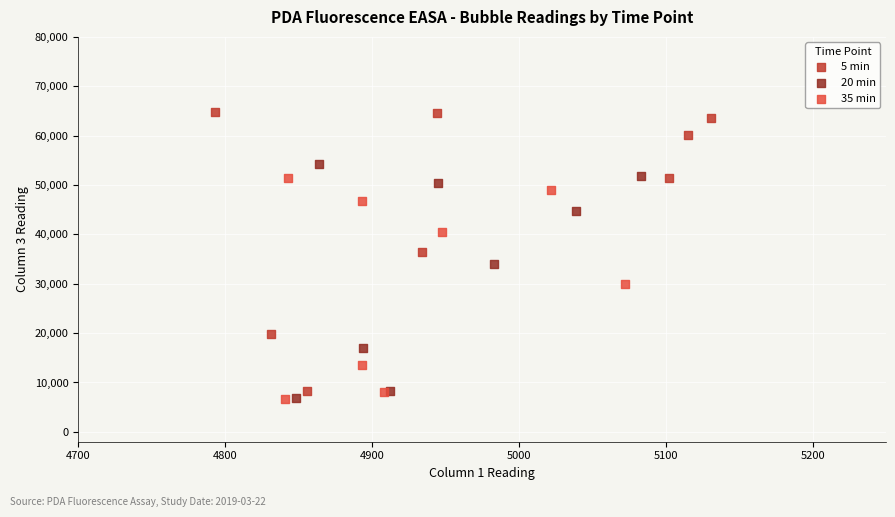

Which series has the largest Y range (max minus min)?

5 min